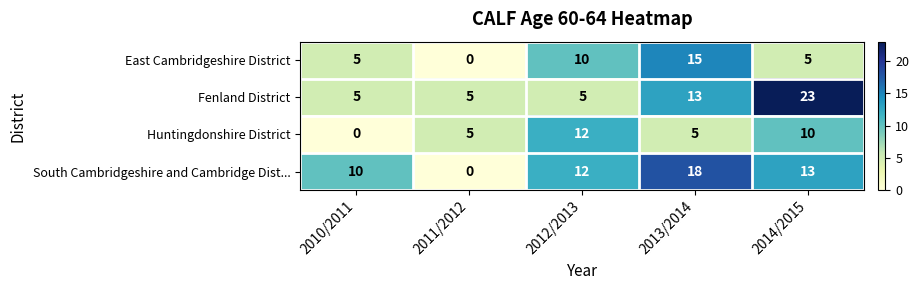

Reading right to left, what are all the values shown in this chart?

East Cambridgeshire District: 2014/2015=5	2013/2014=15	2012/2013=10	2011/2012=0	2010/2011=5
Fenland District: 2014/2015=23	2013/2014=13	2012/2013=5	2011/2012=5	2010/2011=5
Huntingdonshire District: 2014/2015=10	2013/2014=5	2012/2013=12	2011/2012=5	2010/2011=0
South Cambridgeshire and Cambridge Dist...: 2014/2015=13	2013/2014=18	2012/2013=12	2011/2012=0	2010/2011=10